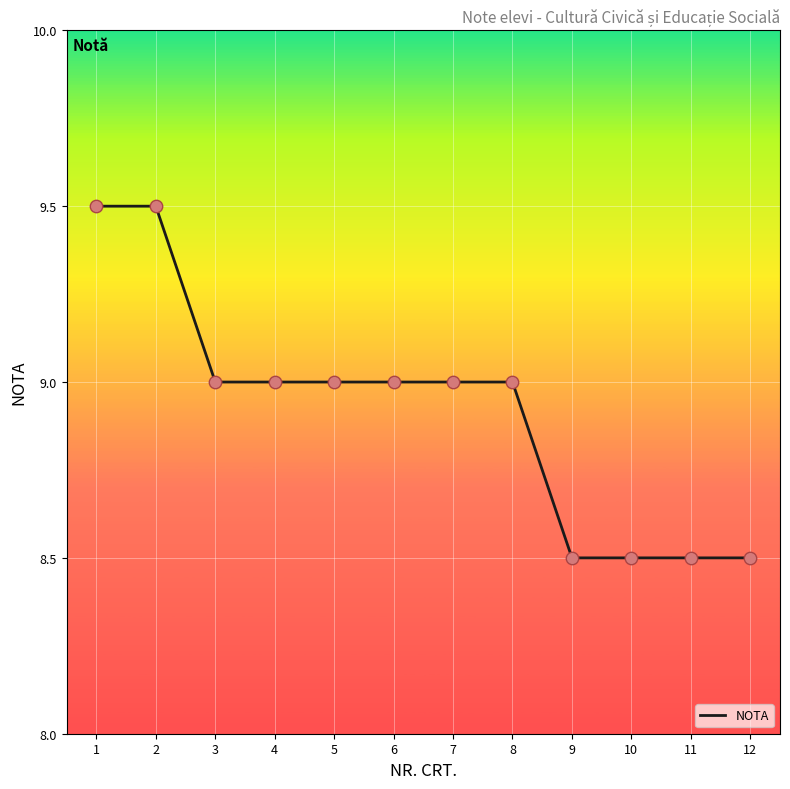

Which has a higher value, 4 or 12?

4